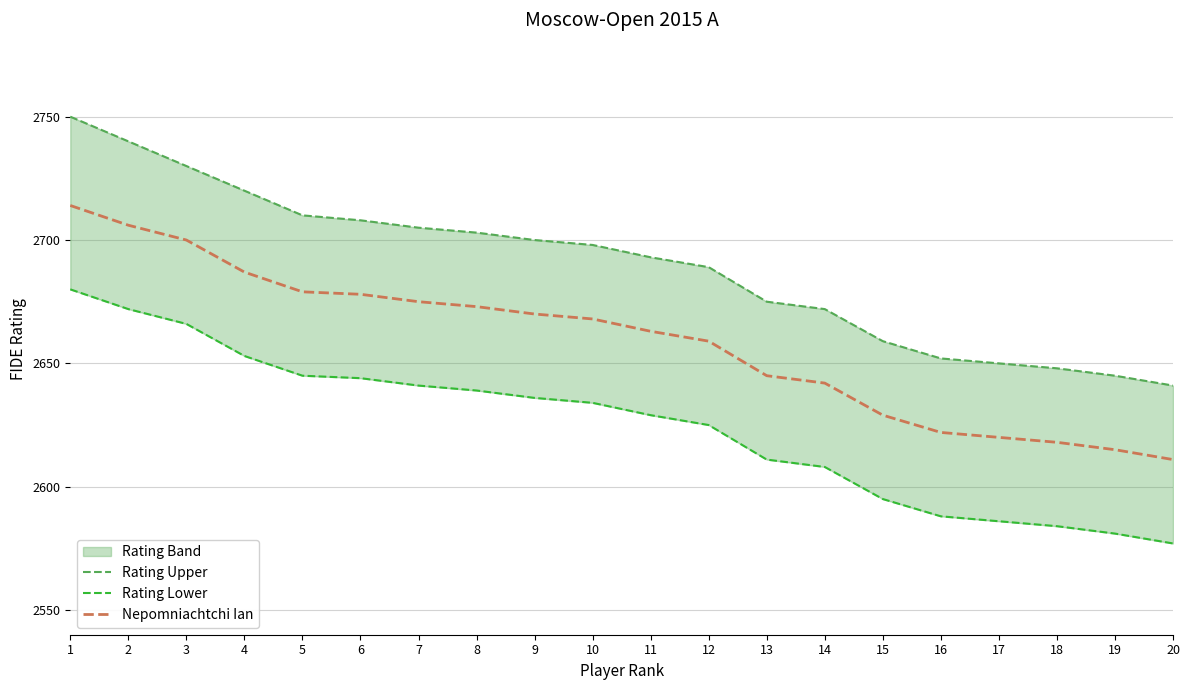

Is the value of Rating Lower at 4 greater than the value of Nepomniachtchi Ian at 9?

No